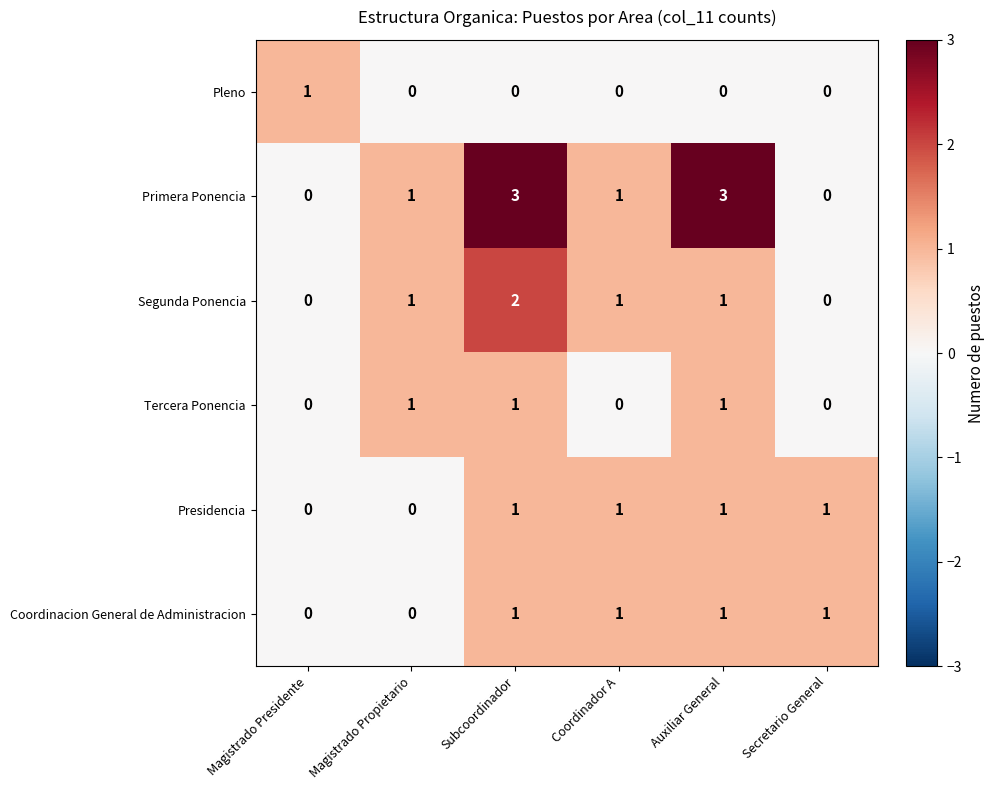

What is the difference between the highest and lowest values at Auxiliar General?

3